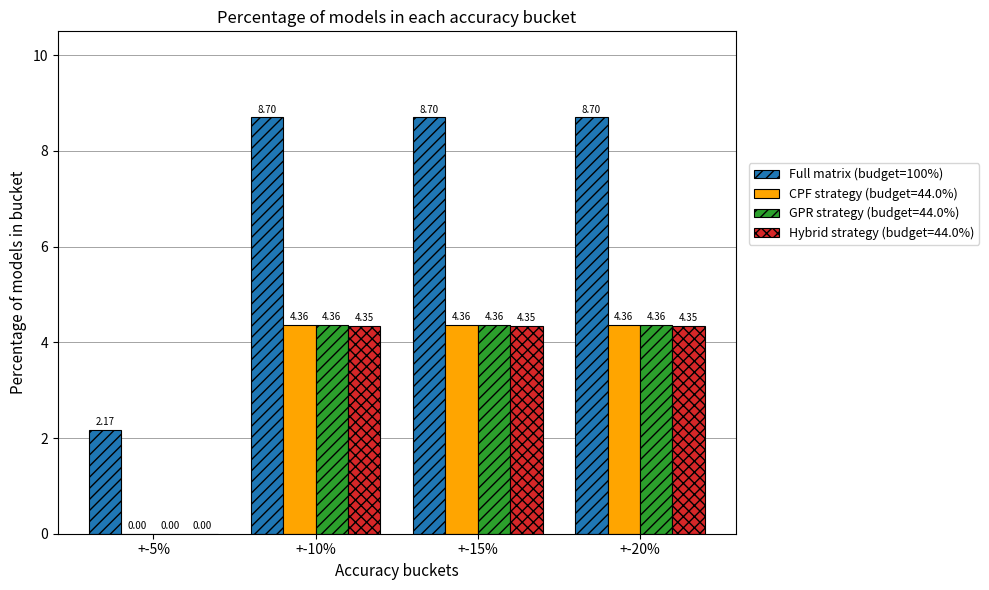

Does the chart contain stacked bars?

No